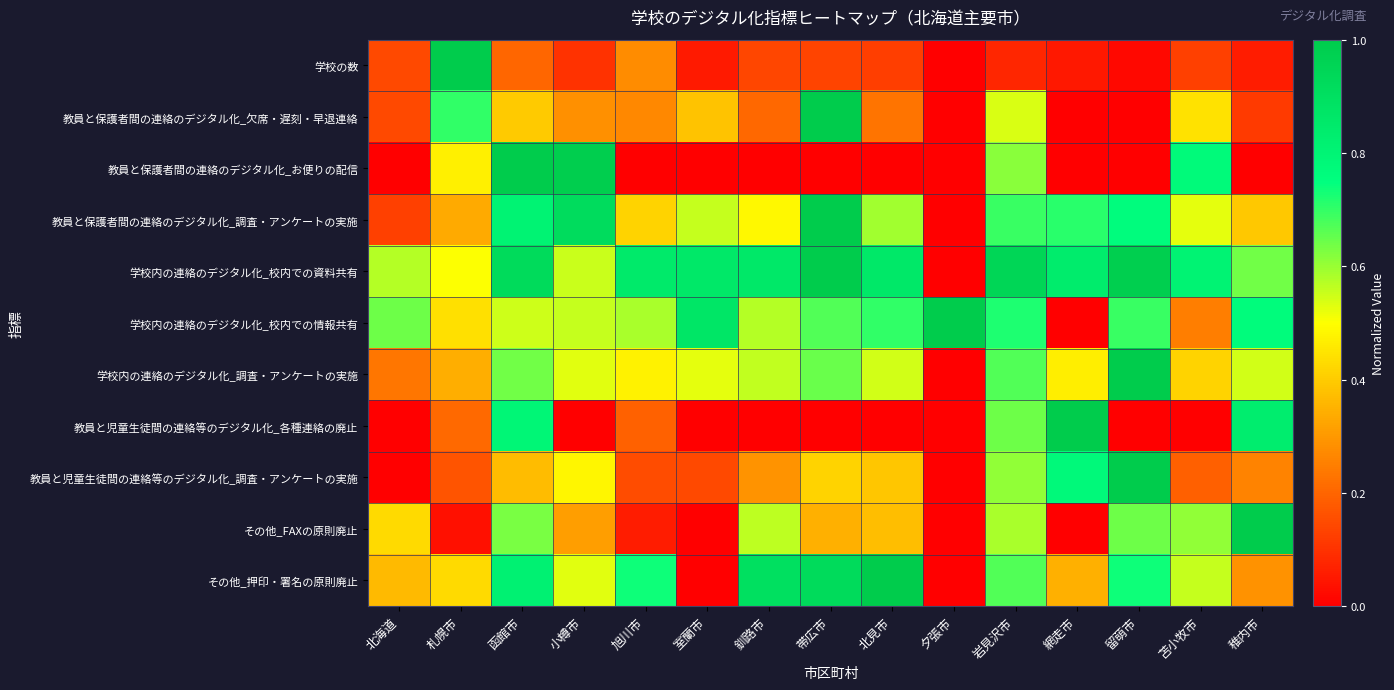

What is the total value across all series at 岩見沢市?

6.8